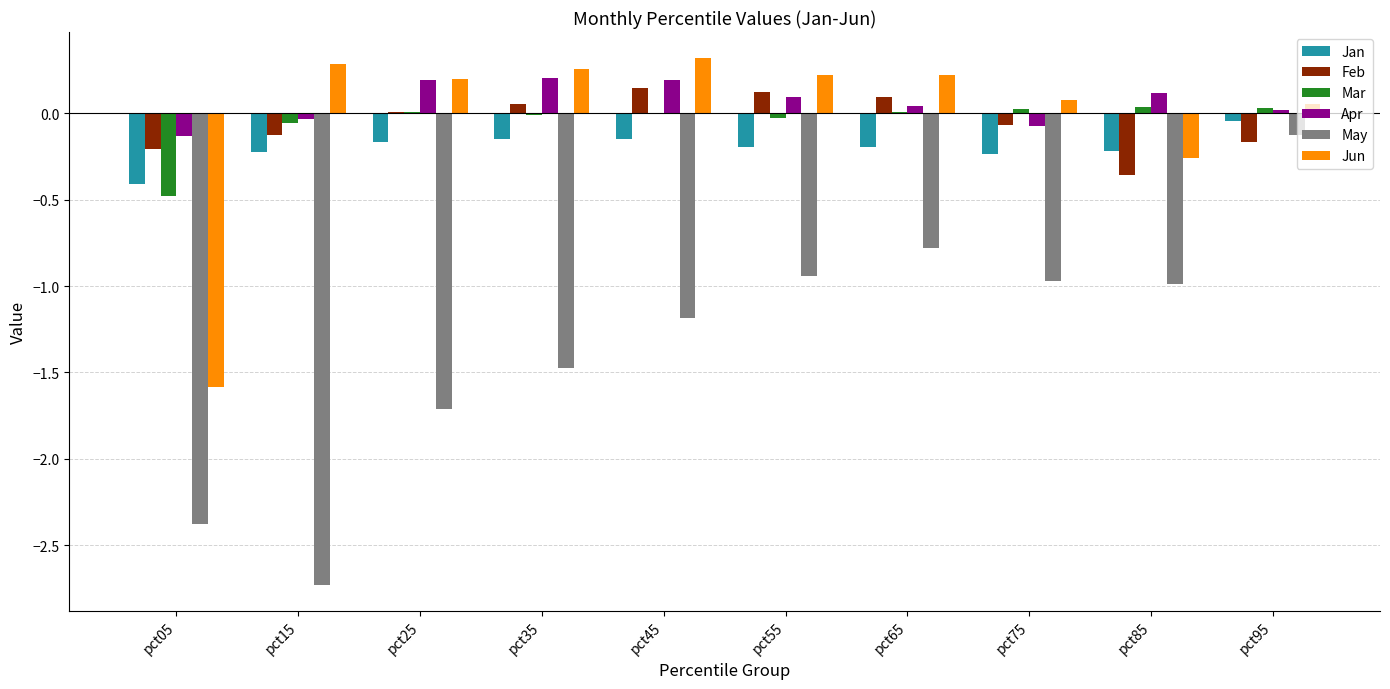

True or false: Apr has a value of 0.2 at pct25.

True